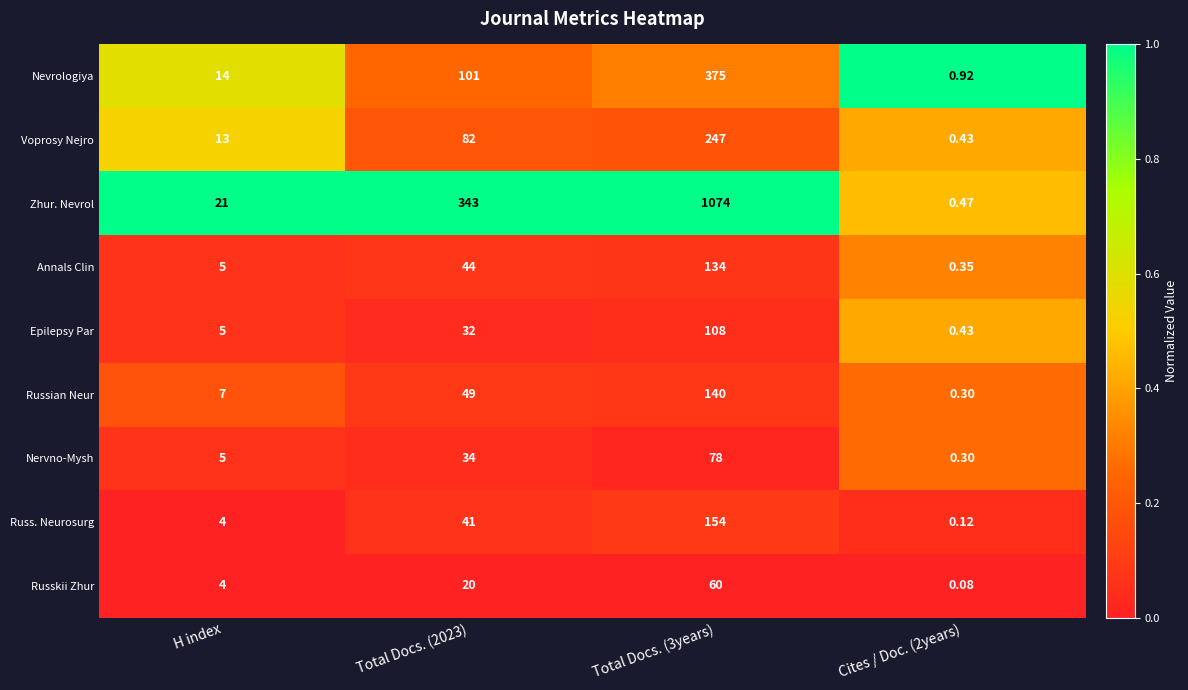

Which series changed the most between H index and Total Docs. (2023)?

Zhur. Nevrol